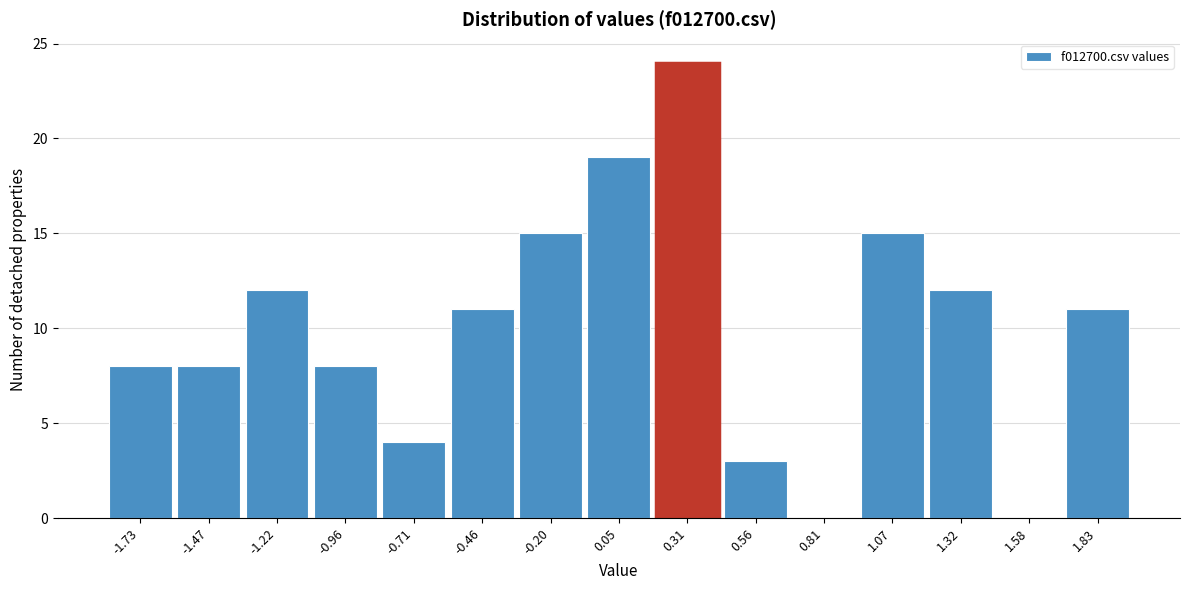

Reading left to right, transcribe all the data shown in this chart.

-1.73=8	-1.47=8	-1.22=12	-0.96=8	-0.71=4	-0.46=11	-0.20=15	0.05=19	0.31=24	0.56=3	0.81=0	1.07=15	1.32=12	1.58=0	1.83=11